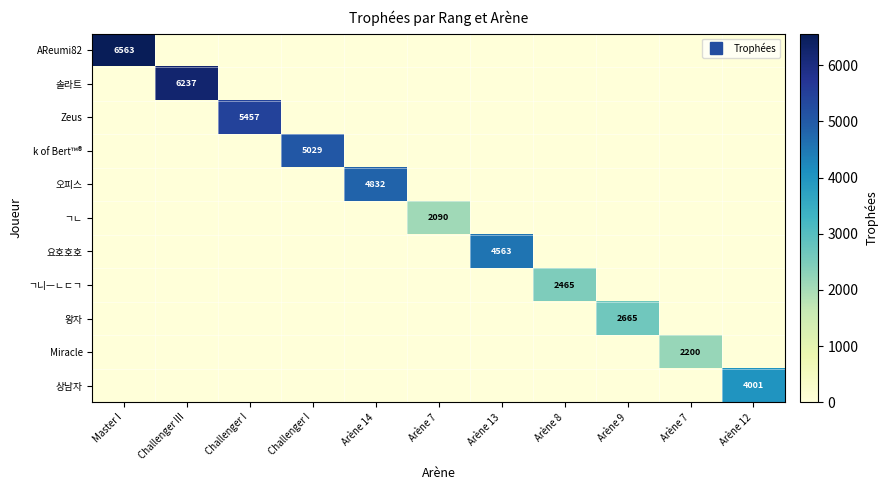

What is the maximum value shown in the chart?

6563